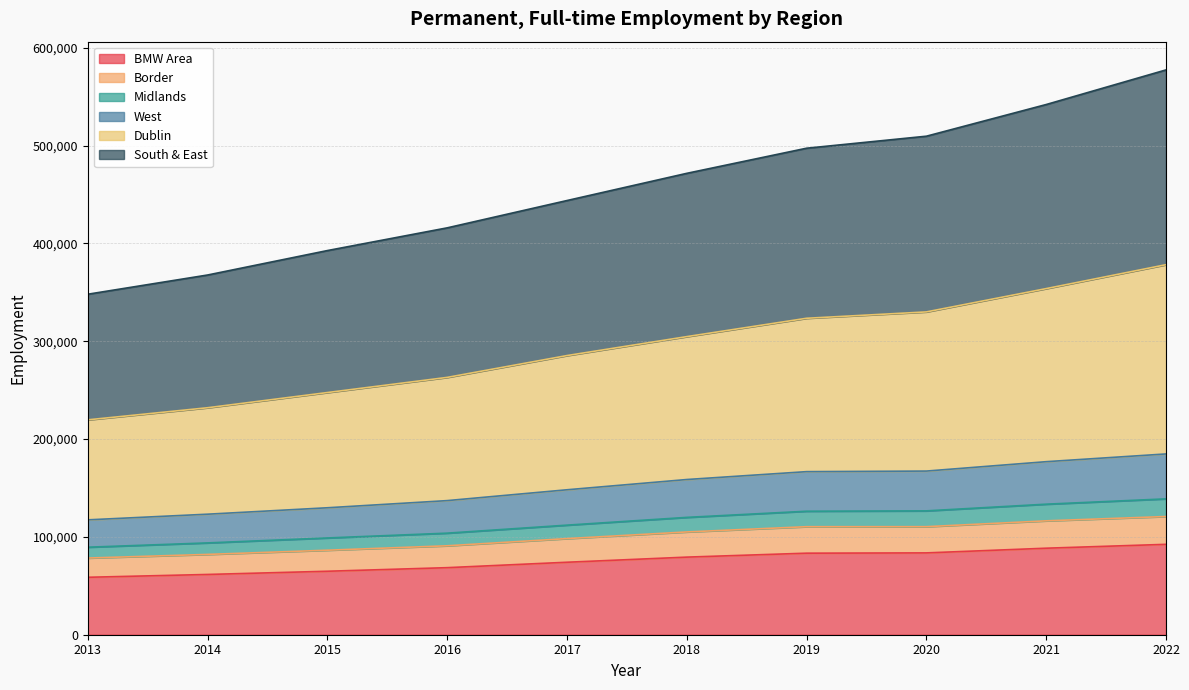

What is the maximum value for BMW Area?

92399